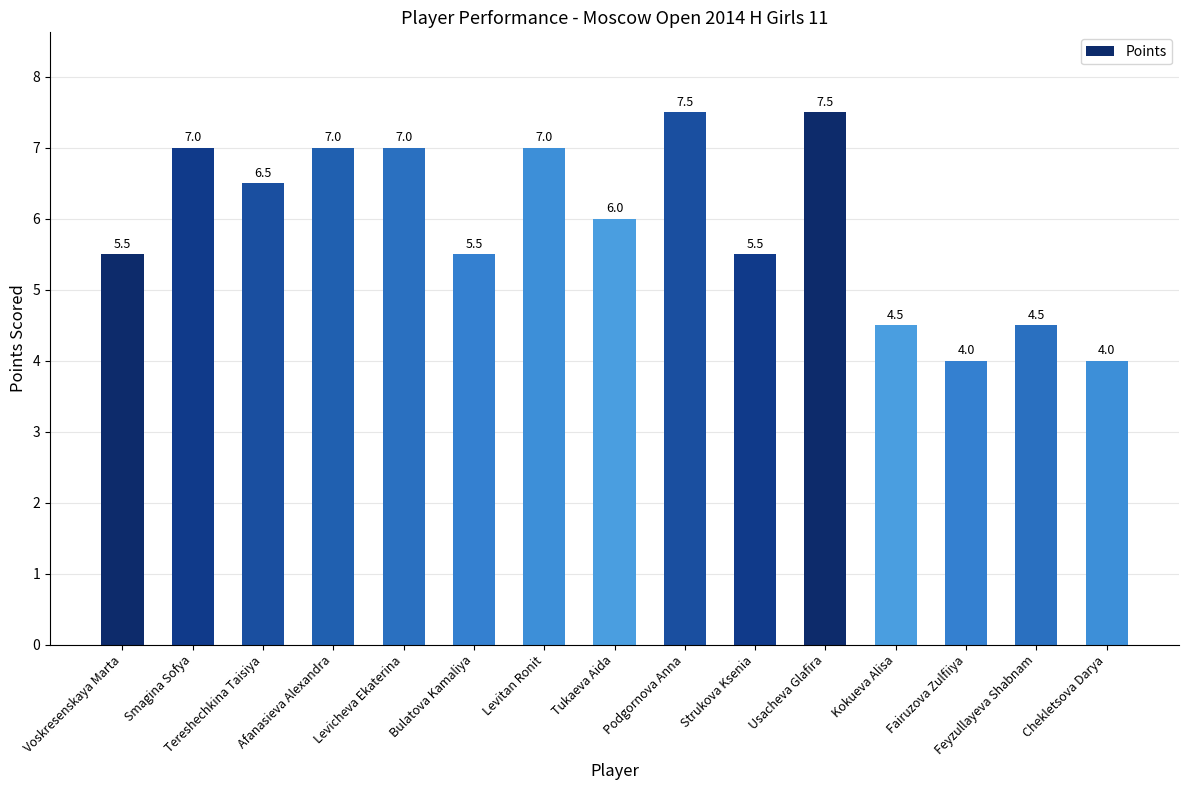

Reading left to right, transcribe all the data shown in this chart.

Voskresenskaya Marta=5.5	Smagina Sofya=7.0	Tereshechkina Taisiya=6.5	Afanasieva Alexandra=7.0	Levicheva Ekaterina=7.0	Bulatova Kamaliya=5.5	Levitan Ronit=7.0	Tukaeva Aida=6.0	Podgornova Anna=7.5	Strukova Ksenia=5.5	Usacheva Glafira=7.5	Kokueva Alisa=4.5	Fairuzova Zulfiiya=4.0	Feyzullayeva Shabnam=4.5	Chekletsova Darya=4.0